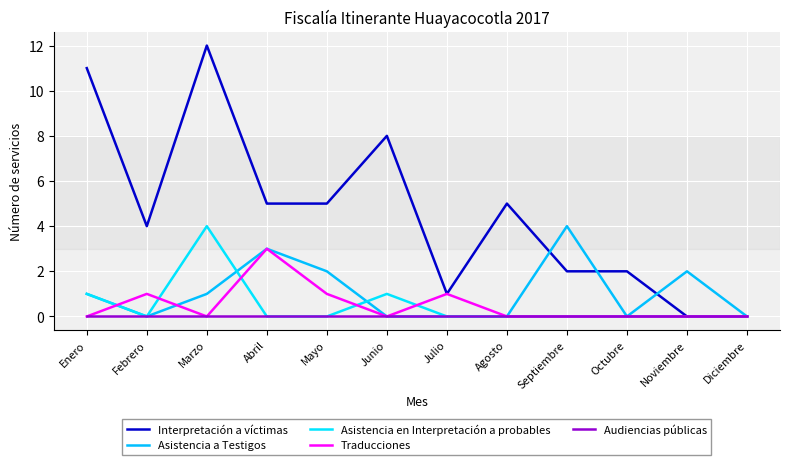

True or false: Asistencia a Testigos has more than 0 interior local peaks.

True